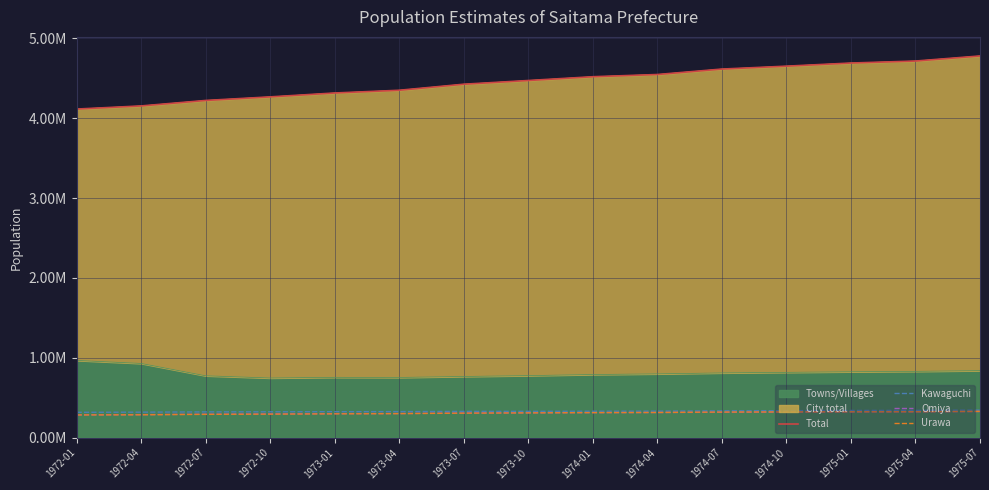

How many data points in Omiya are above 311077?

7